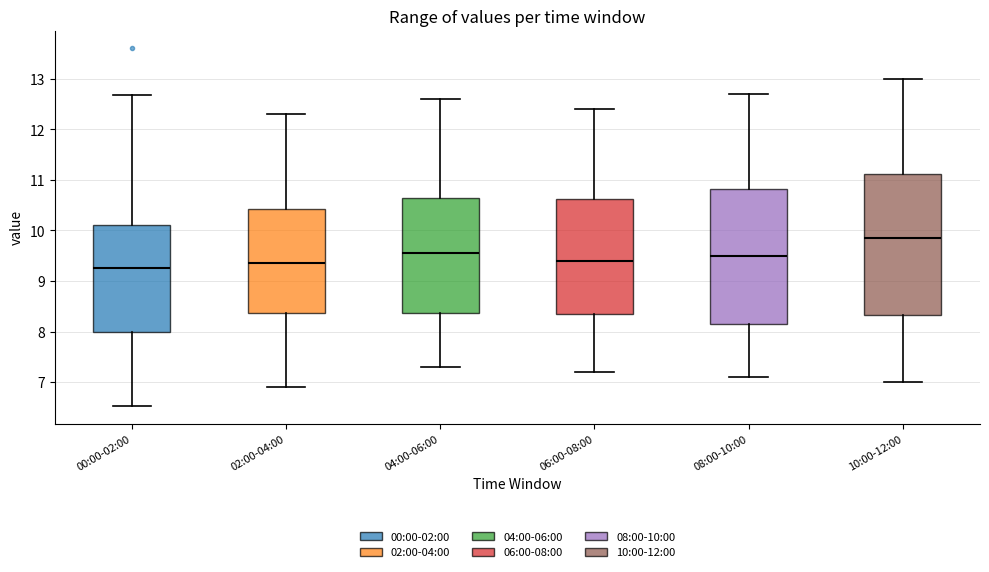

Which box is the tallest, from its lower edge to its upper edge?

10:00-12:00